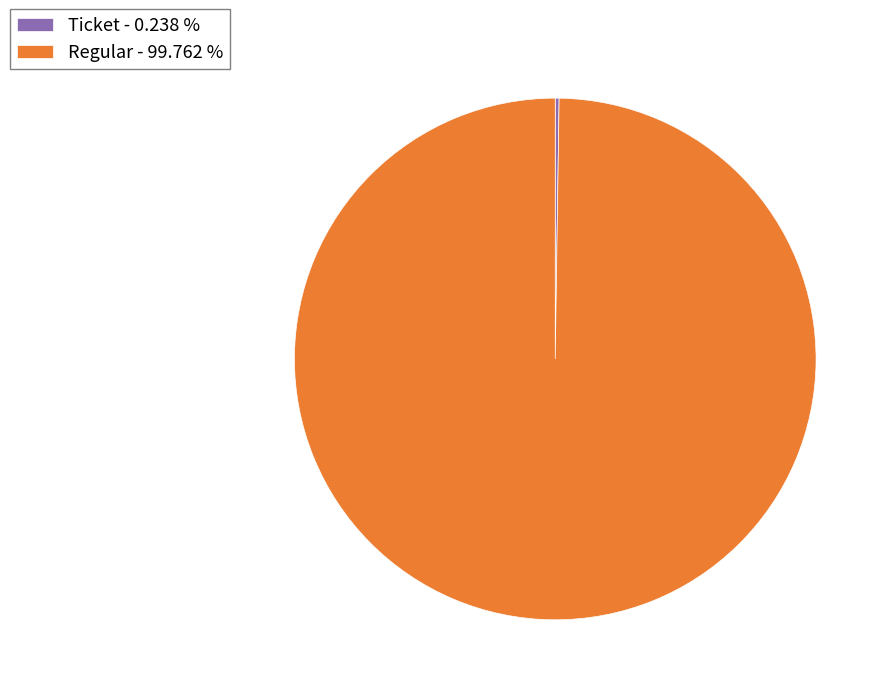

What is the majority slice?

Regular - 99.762 %